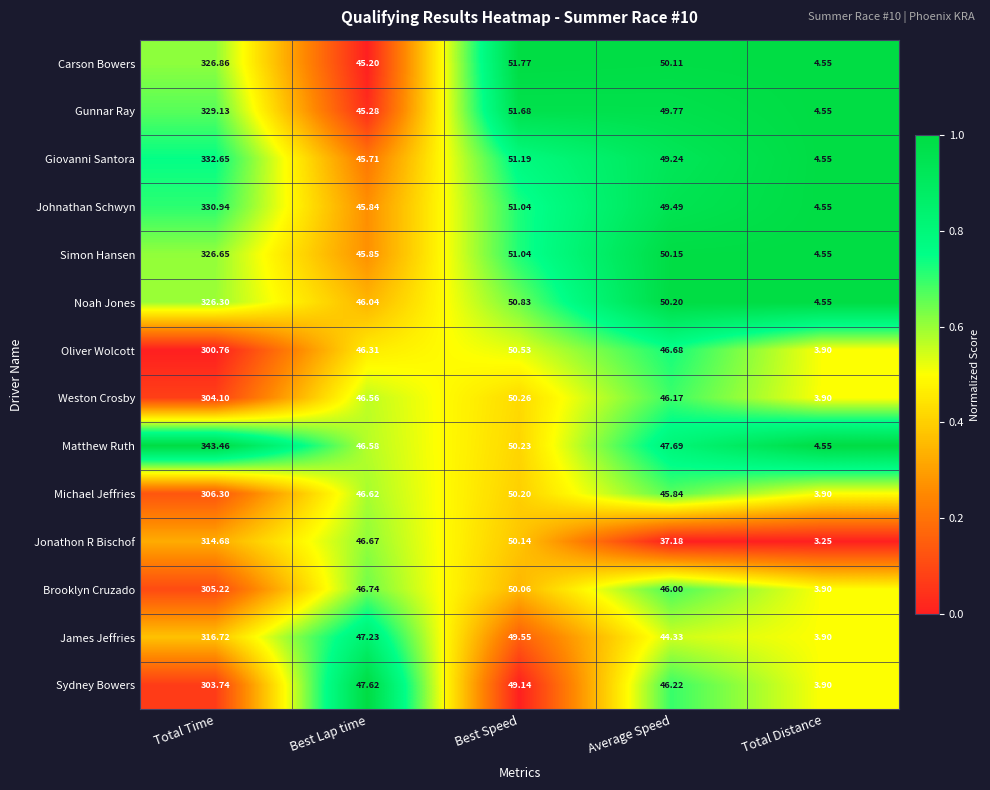

Which series changed the most between Best Speed and Average Speed?

Jonathon R Bischof